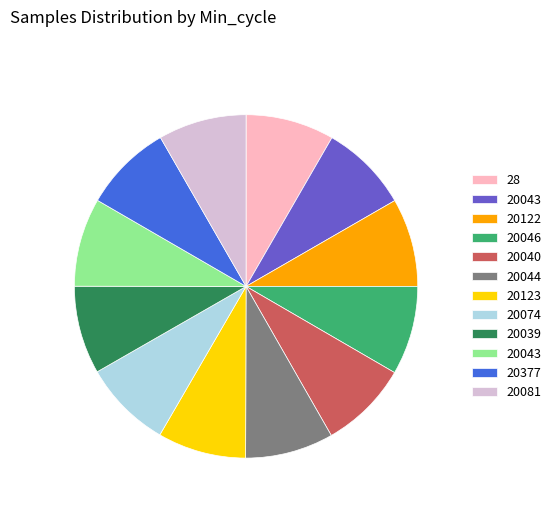

Is there any slice that represents more than half of the pie?

No